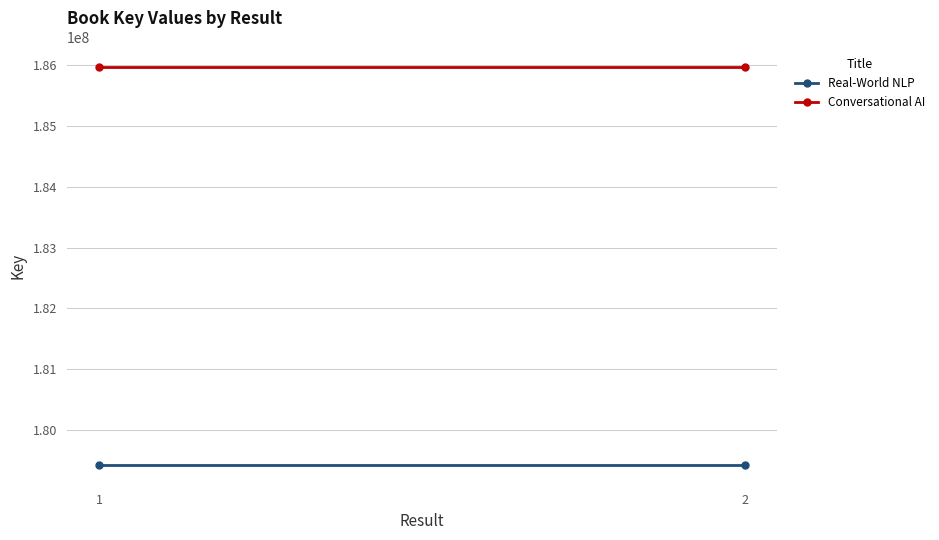

Is it true that Conversational AI equals 185963595 at 2?

True